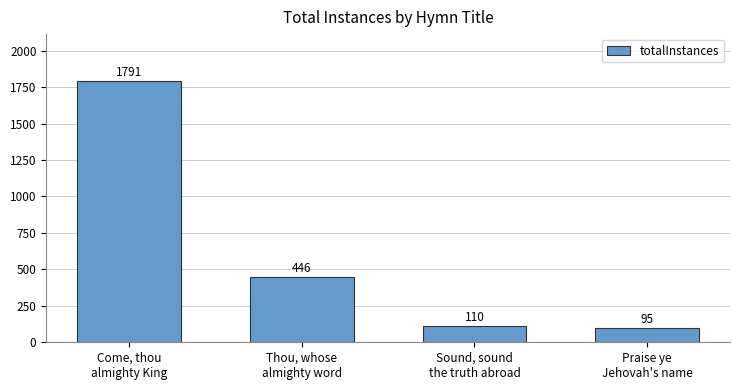

Between Praise ye
Jehovah's name and Sound, sound
the truth abroad, which is larger?

Sound, sound
the truth abroad